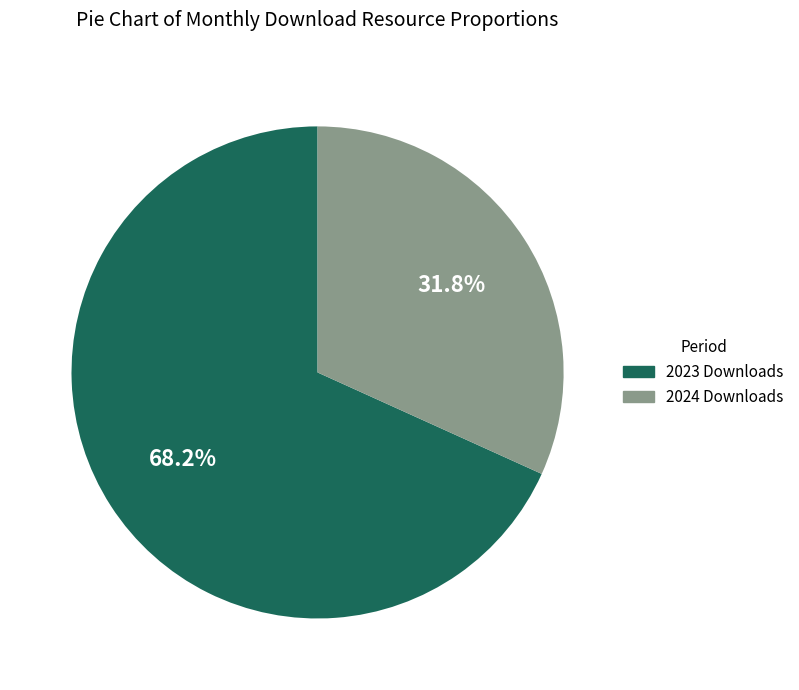

Count the number of slices in the pie.

2